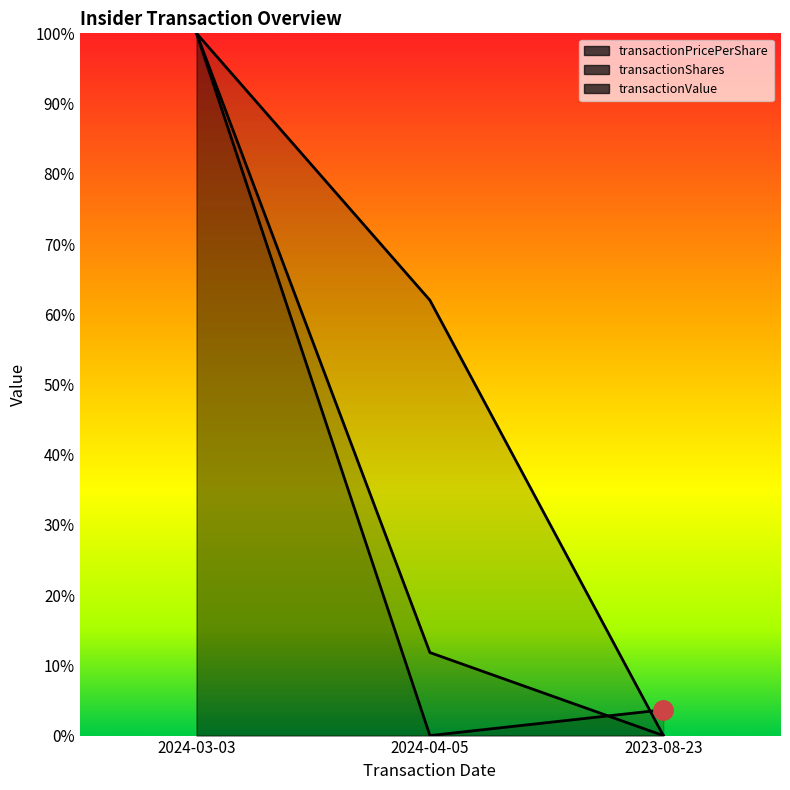

Rank the series by their maximum value, from lowest to highest.

transactionPricePerShare, transactionShares, transactionValue